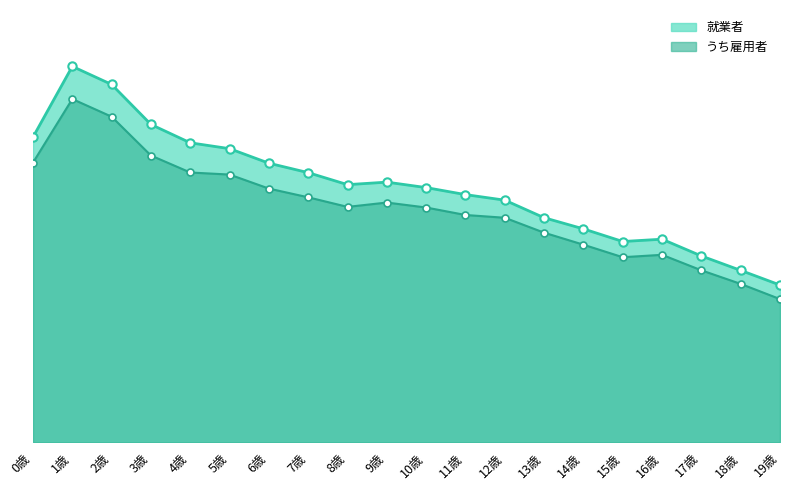

What is the approximate value of 就業者_line at 18歳?

9992